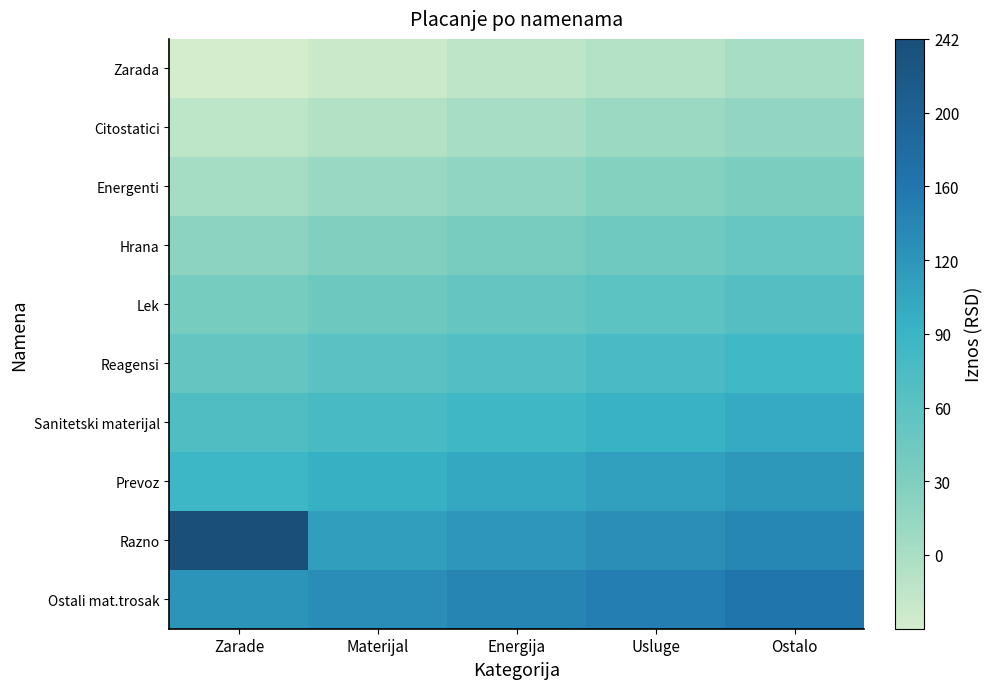

At which category does the chart reach its minimum across all series?

Zarade